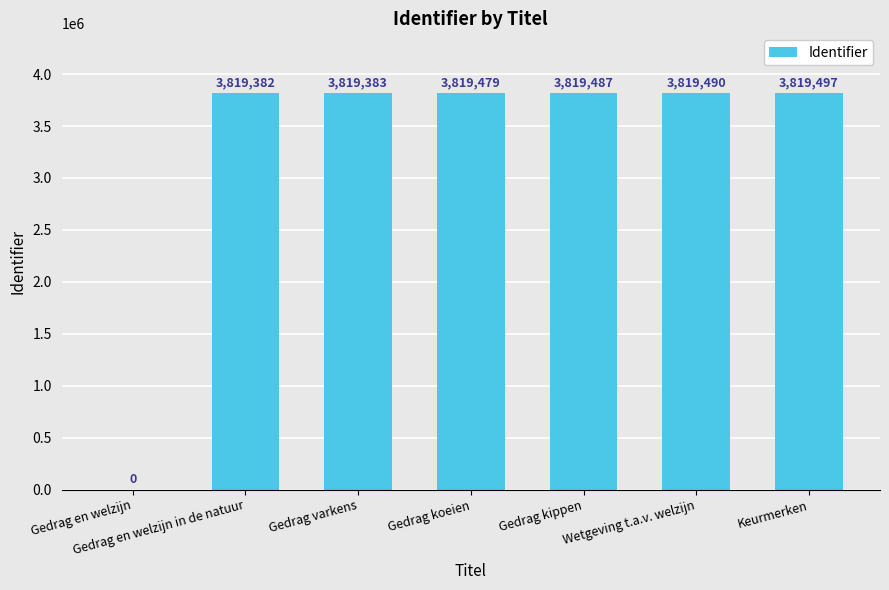

Which category has the highest value across all series?

Keurmerken